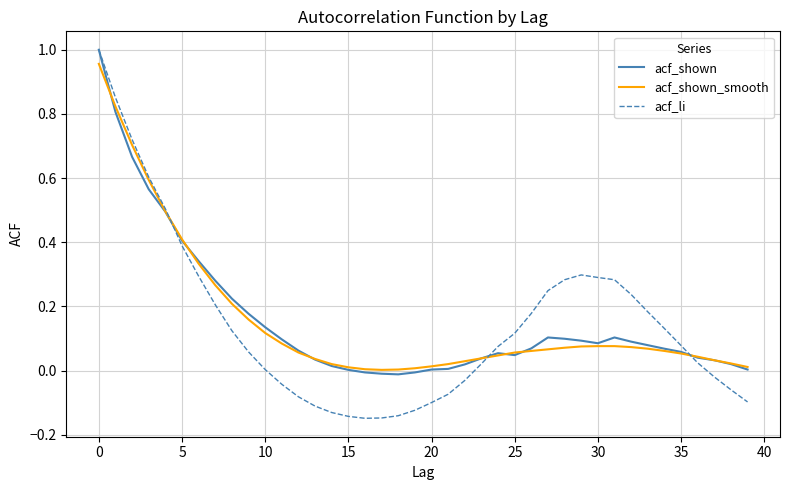

Which series has the largest range (max minus min)?

acf_li